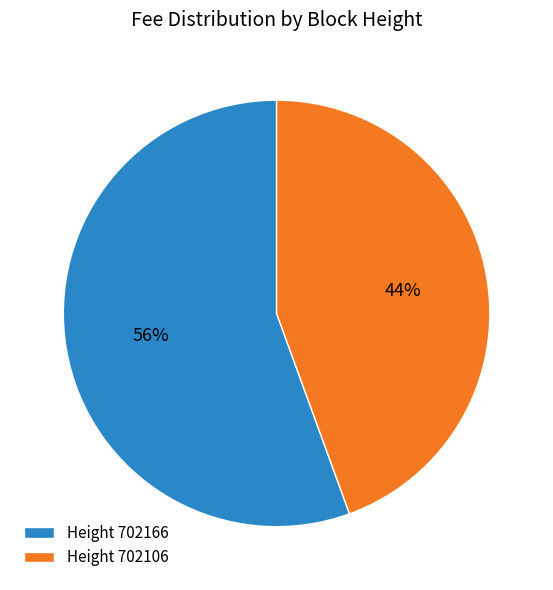

Rank the categories by value from lowest to highest.

Height 702106, Height 702166